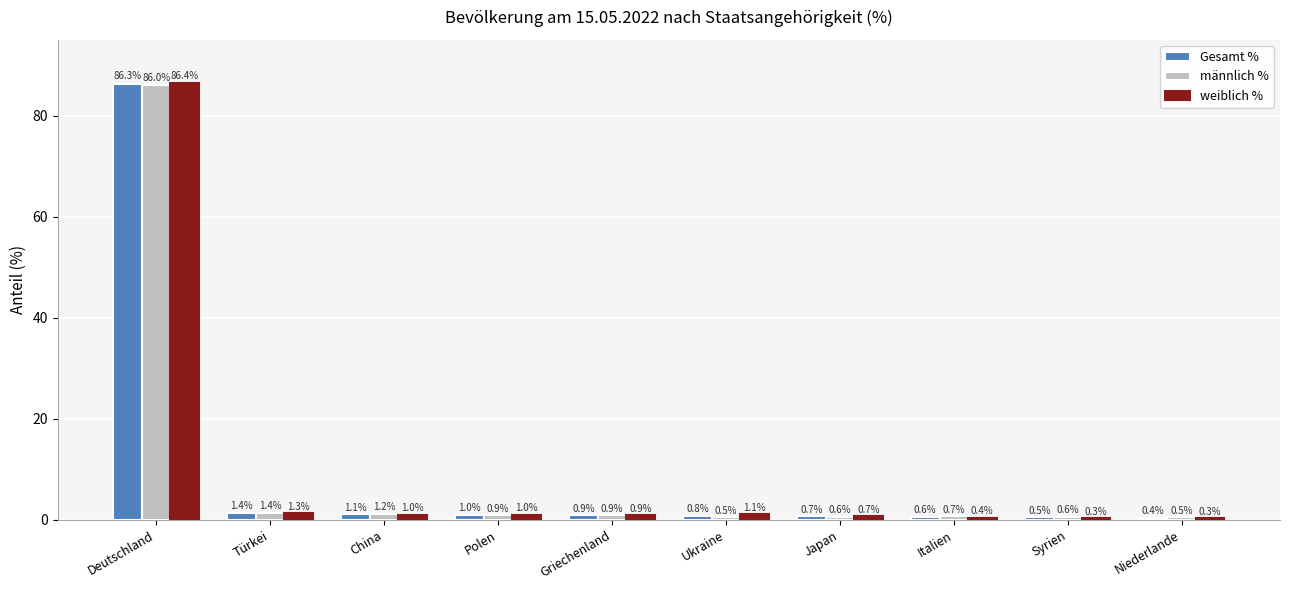

Reading left to right, transcribe all the data shown in this chart.

Gesamt %: 86.3	1.4	1.1	1.0	0.9	0.8	0.7	0.6	0.5	0.4
männlich %: 86.0	1.4	1.2	0.9	0.9	0.5	0.6	0.7	0.6	0.5
weiblich %: 86.4	1.3	1.0	1.0	0.9	1.1	0.7	0.4	0.3	0.3